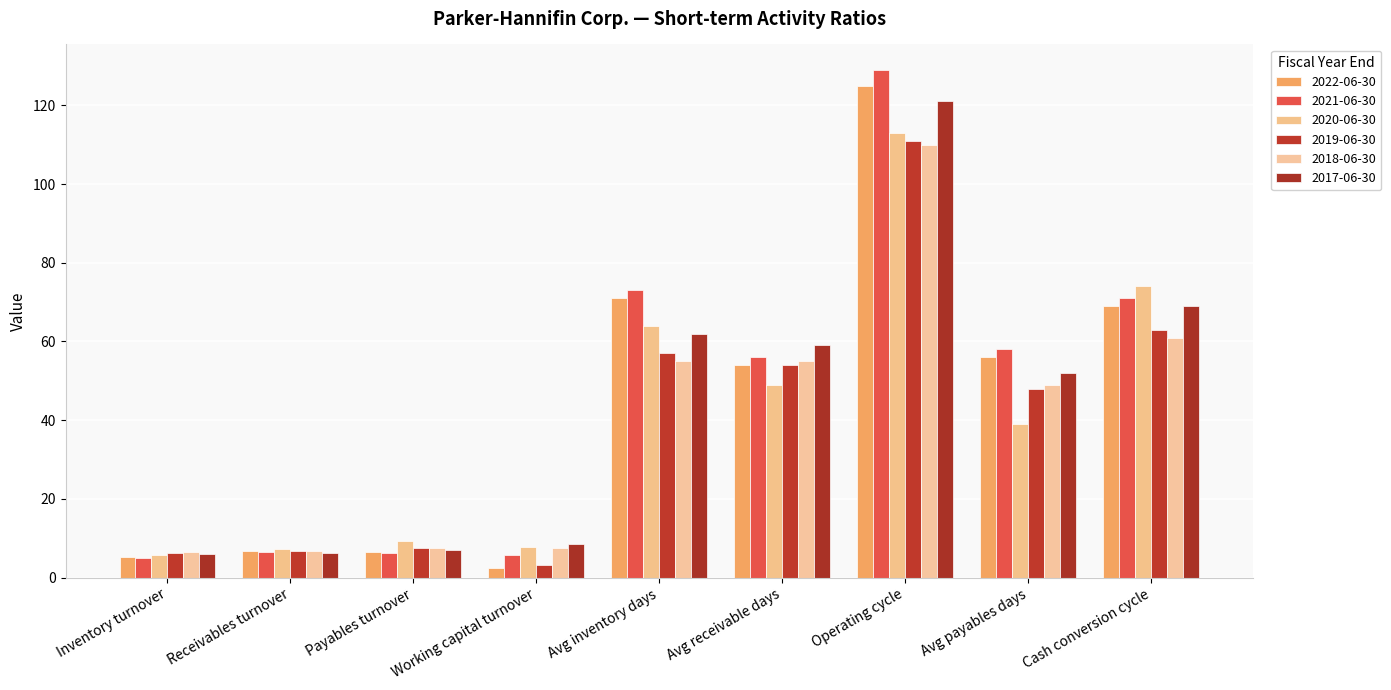

Reading left to right, list all the values displayed in this chart.

2022-06-30: 5.1	6.8	6.6	2.6	71.0	54.0	125.0	56.0	69.0
2021-06-30: 5.0	6.6	6.3	5.7	73.0	56.0	129.0	58.0	71.0
2020-06-30: 5.7	7.4	9.2	7.9	64.0	49.0	113.0	39.0	74.0
2019-06-30: 6.4	6.7	7.6	3.2	57.0	54.0	111.0	48.0	63.0
2018-06-30: 6.6	6.7	7.5	7.6	55.0	55.0	110.0	49.0	61.0
2017-06-30: 5.9	6.2	7.1	8.7	62.0	59.0	121.0	52.0	69.0